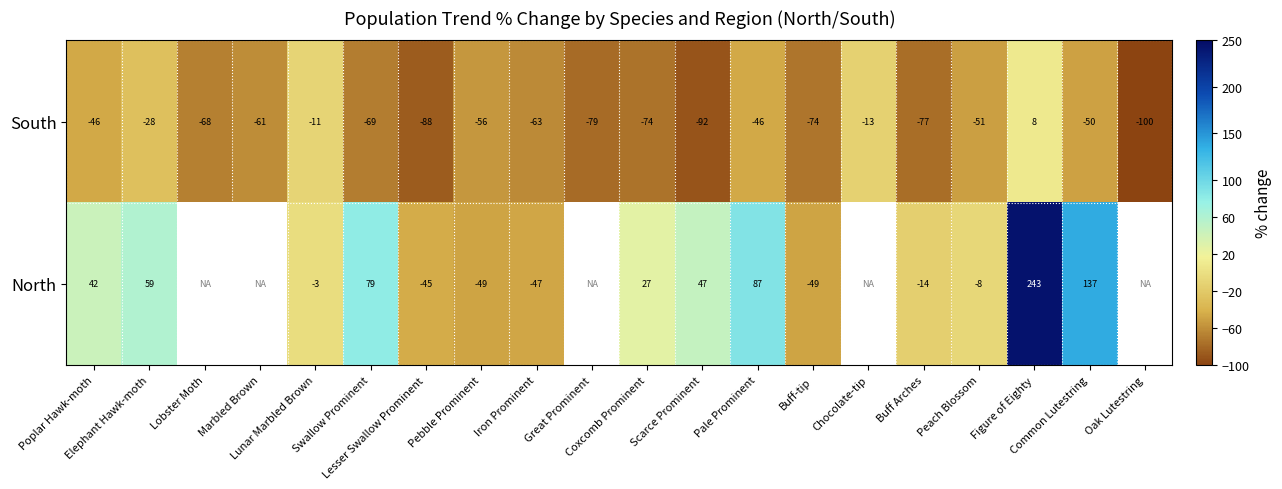

The South series shows -100.0 at Oak Lutestring. True or false?

True